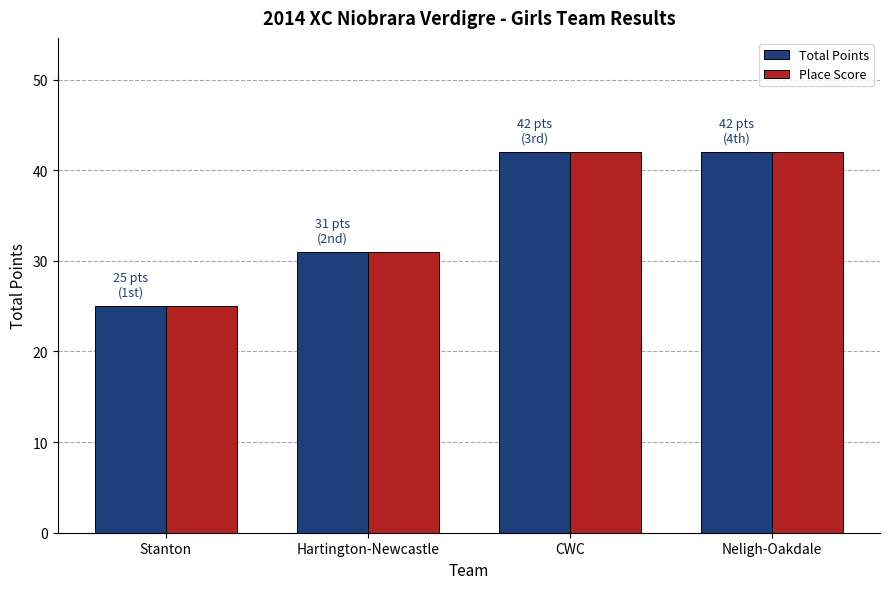

How many data points does each series have?

4